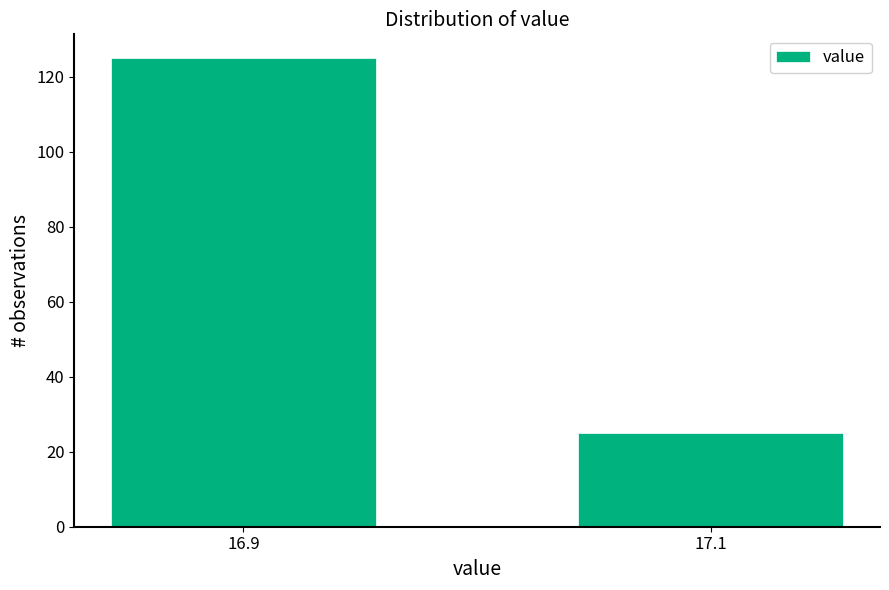

Reading left to right, extract all data points from this chart.

16.9=125	17.1=25